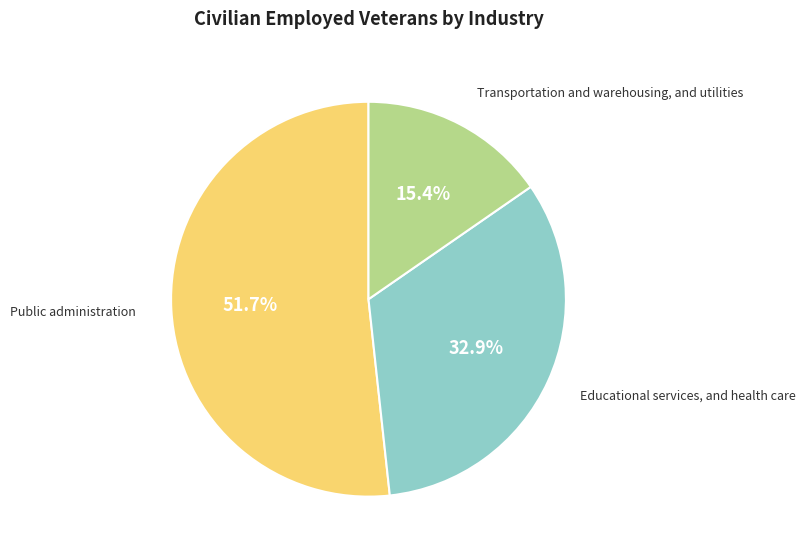

Count the number of slices in the pie.

3